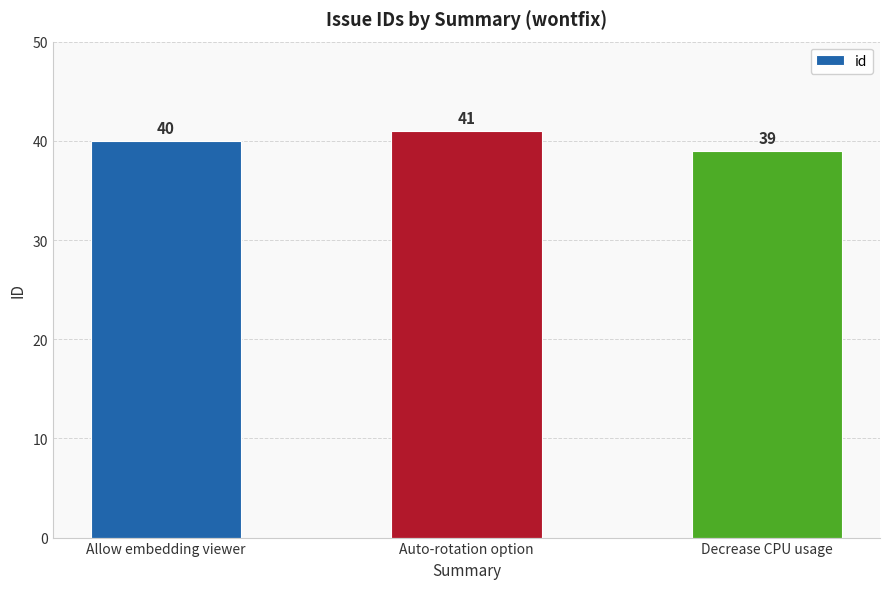

Reading left to right, extract all data points from this chart.

Allow embedding viewer=40	Auto-rotation option=41	Decrease CPU usage=39